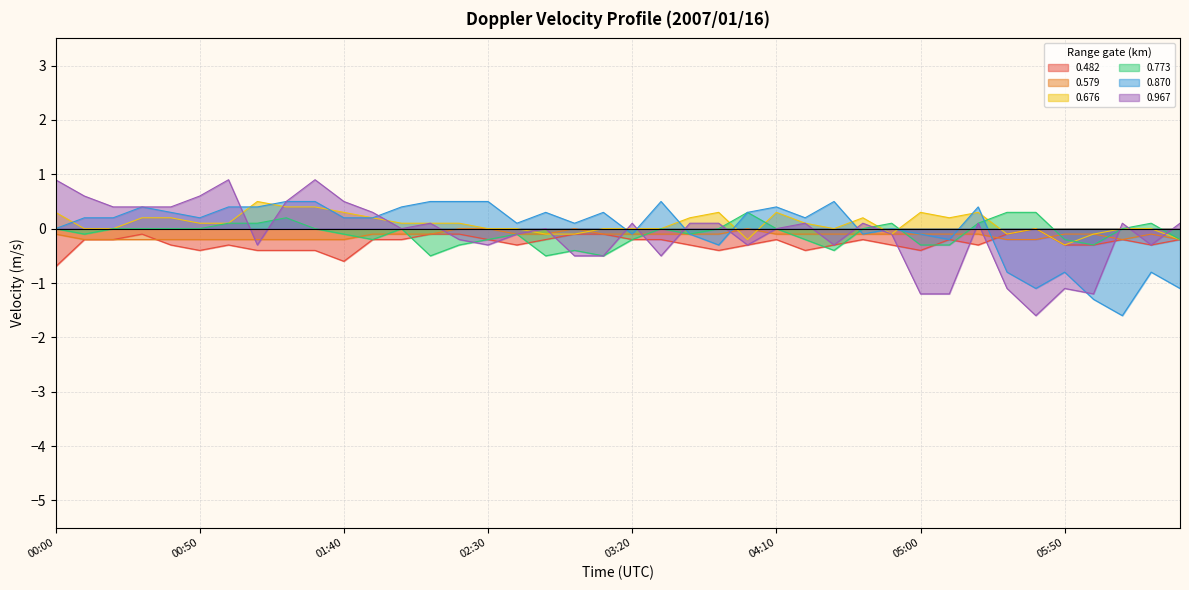

True or false: 0.579 has more than 1 points higher than both neighbors.

True